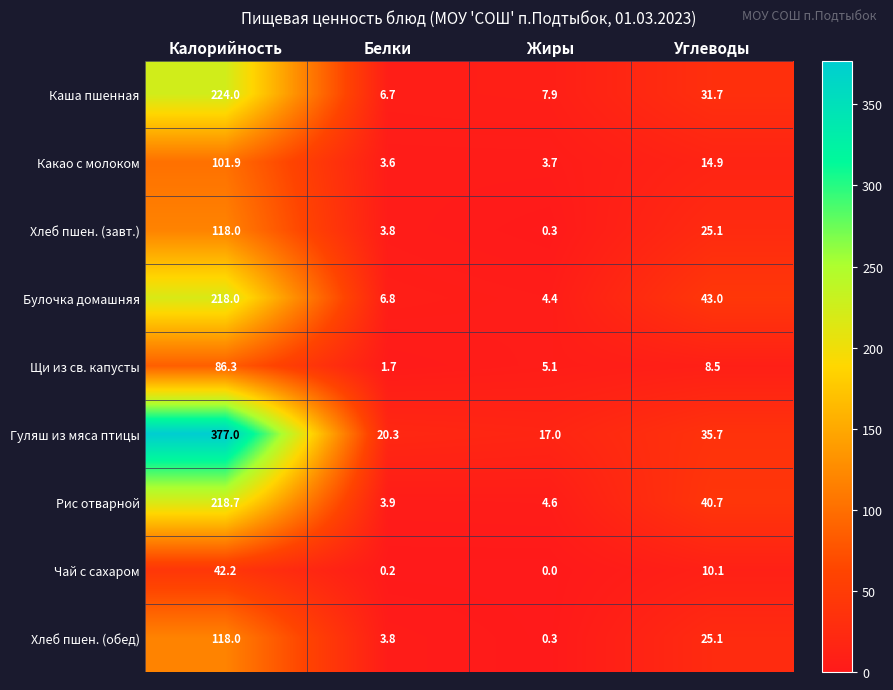

The Хлеб пшен. (завт.) series shows 33.2 at Калорийность. True or false?

False